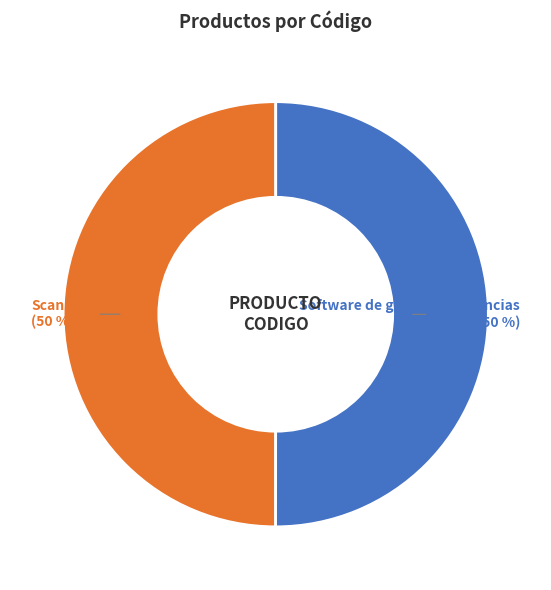

Approximately how many times larger is the value at Software de gestion de licencias compared to Scanners?

1.0